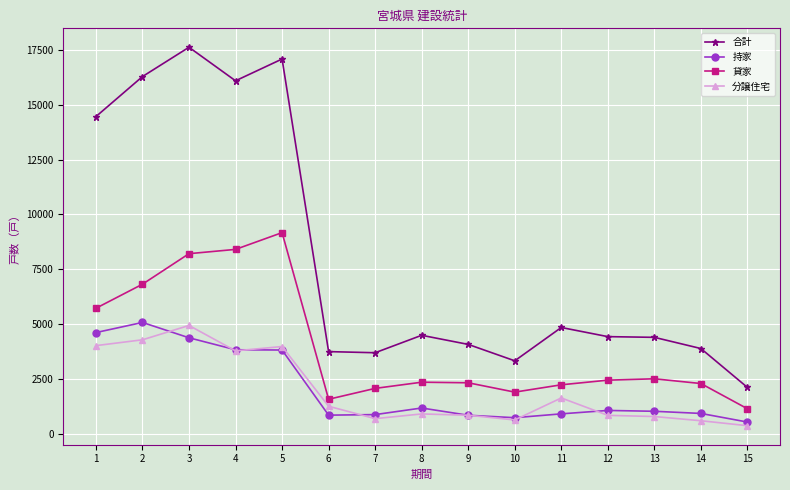

Is the value of 分譲住宅 at 13 greater than the value of 持家 at 1?

No